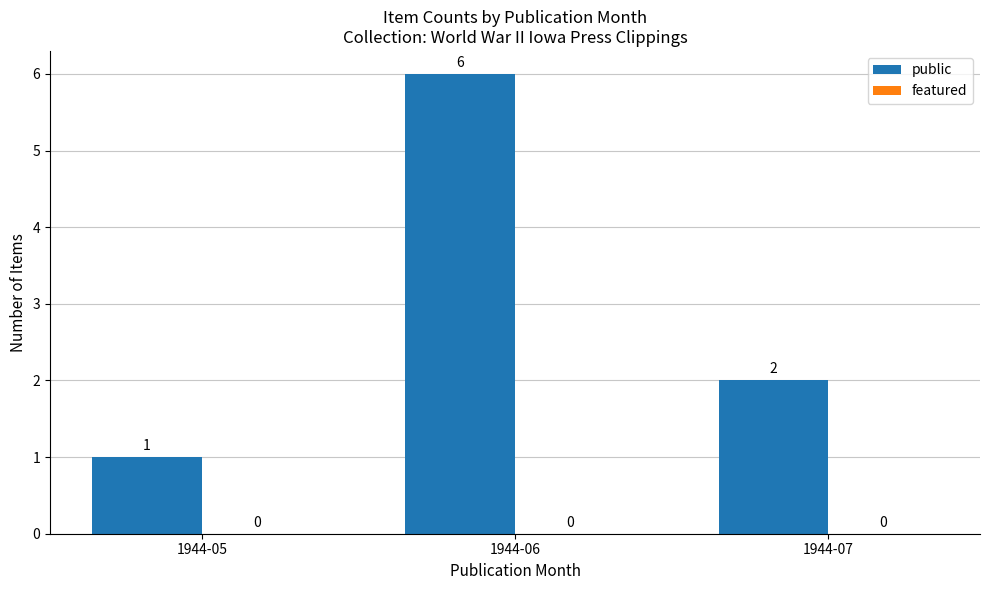

How many bars are there in total?

3